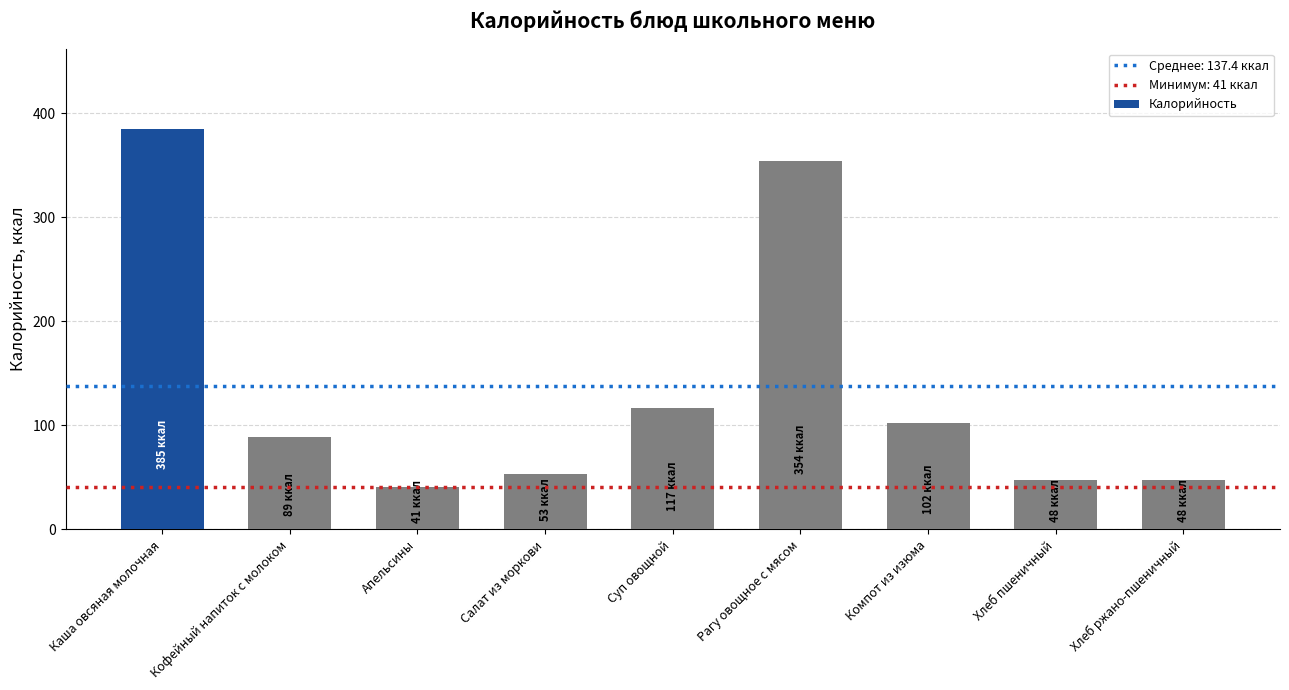

Reading left to right, extract all data points from this chart.

Каша овсяная молочная=385	Кофейный напиток с молоком=89	Апельсины=41	Салат из моркови=53	Суп овощной=117	Рагу овощное с мясом=354	Компот из изюма=102	Хлеб пшеничный=48	Хлеб ржано-пшеничный=48